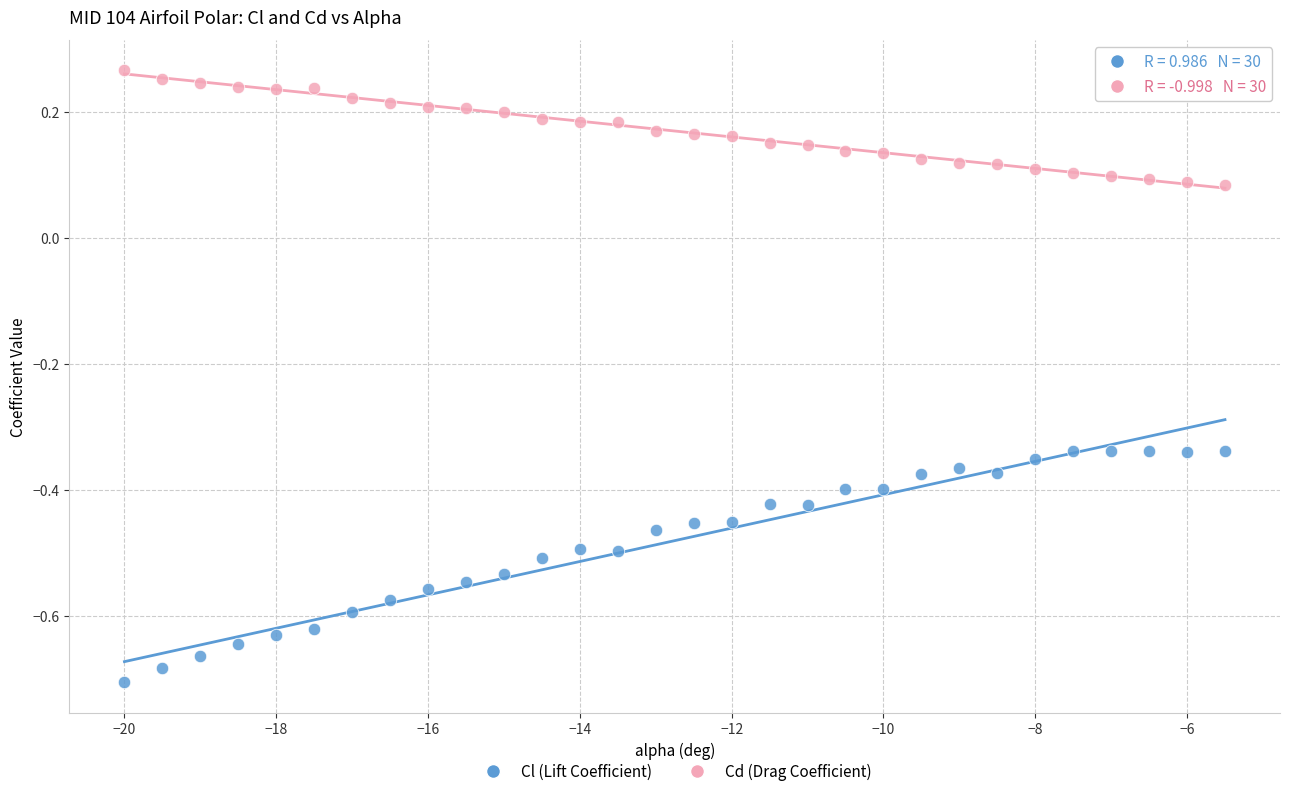

Across all data points, what is the range of Y values (max minus min)?

1.0